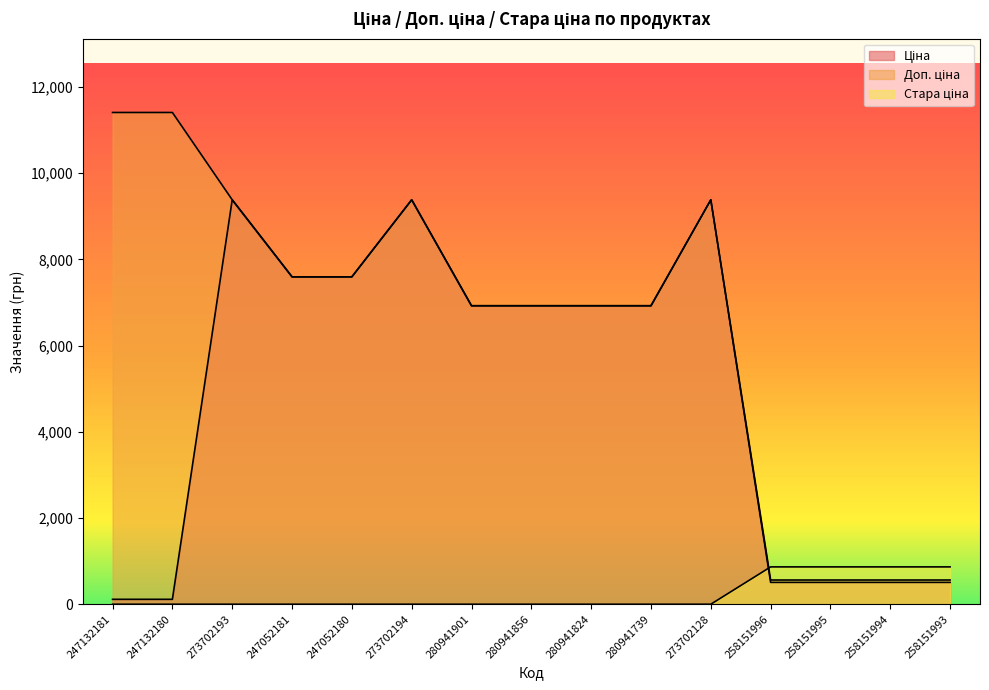

Reading left to right, what are all the values shown in this chart?

Ціна: 247132181=114.1	247132180=114.1	273702193=9384.0	247052181=7596.5	247052180=7596.5	273702194=9384.0	280941901=6925.7	280941856=6925.7	280941824=6925.7	280941739=6925.7	273702128=9384.0	258151996=507.2	258151995=507.2	258151994=507.2	258151993=507.2
Доп. ціна: 247132181=11410.0	247132180=11410.0	273702193=9384.0	247052181=7596.5	247052180=7596.5	273702194=9384.0	280941901=6925.7	280941856=6925.7	280941824=6925.7	280941739=6925.7	273702128=9384.0	258151996=562.0	258151995=562.0	258151994=562.0	258151993=562.0
Стара ціна: 247132181=0.0	247132180=0.0	273702193=0.0	247052181=0.0	247052180=0.0	273702194=0.0	280941901=0.0	280941856=0.0	280941824=0.0	280941739=0.0	273702128=0.0	258151996=866.4	258151995=866.4	258151994=866.4	258151993=866.4